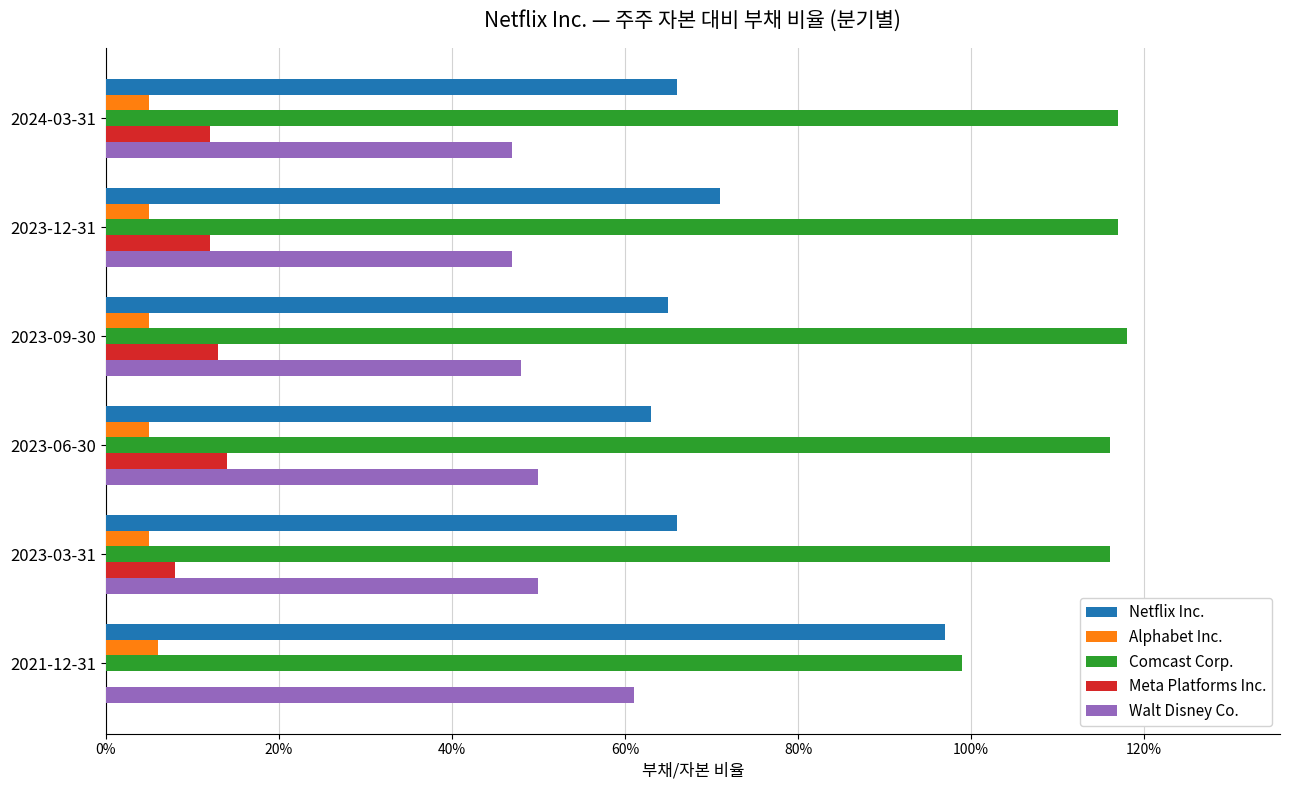

Reading right to left, what are all the values shown in this chart?

Netflix Inc.: 1.0	0.7	0.6	0.7	0.7	0.7
Alphabet Inc.: 0.1	0.1	0.1	0.1	0.1	0.1
Comcast Corp.: 1.0	1.2	1.2	1.2	1.2	1.2
Meta Platforms Inc.: 0.0	0.1	0.1	0.1	0.1	0.1
Walt Disney Co.: 0.6	0.5	0.5	0.5	0.5	0.5